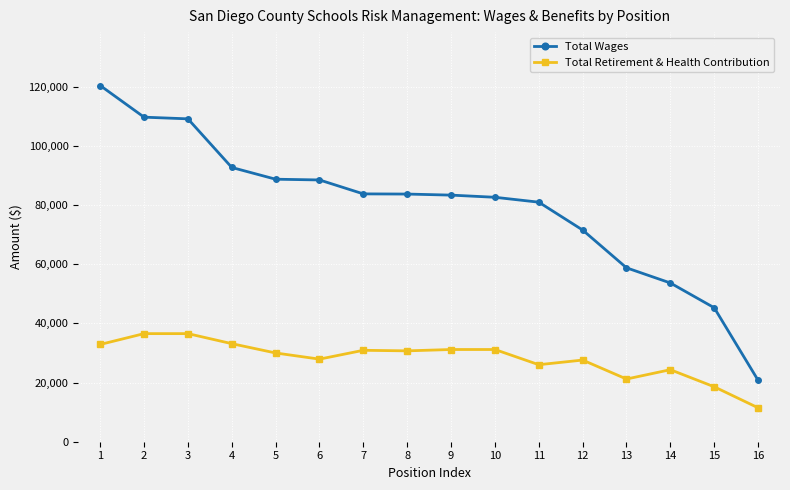

What is the approximate value of Total Retirement & Health Contribution at 5, to the nearest 10?

30020